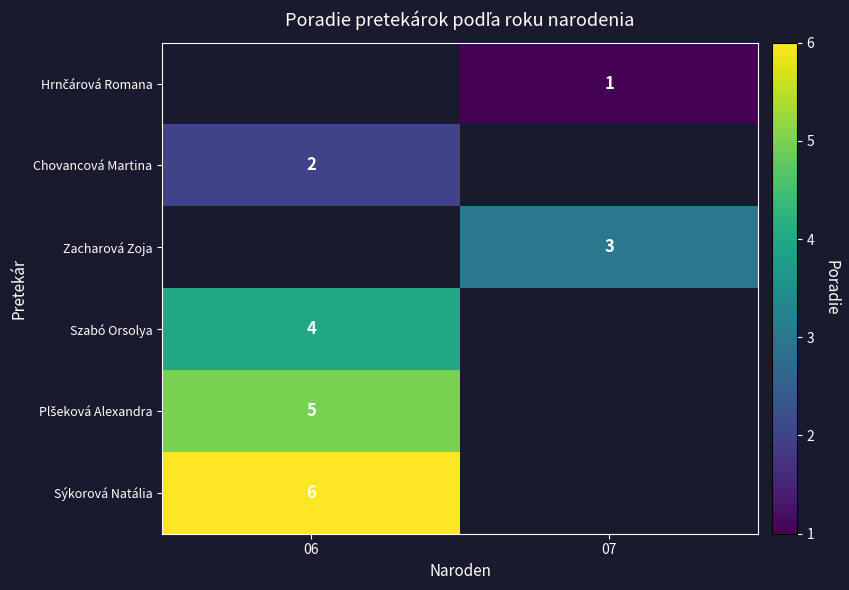

True or false: Zacharová Zoja has a value of 4 at 07.

False